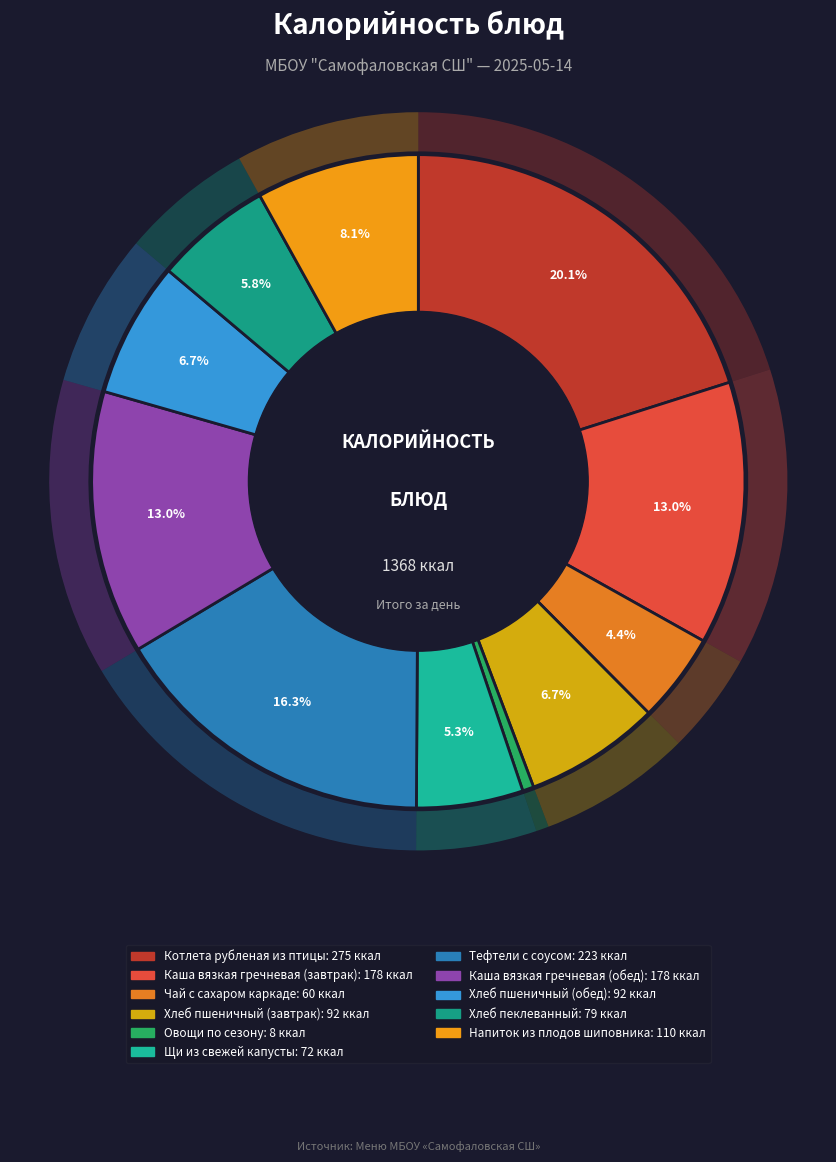

Which category has the smallest portion of the pie?

Овощи по сезону